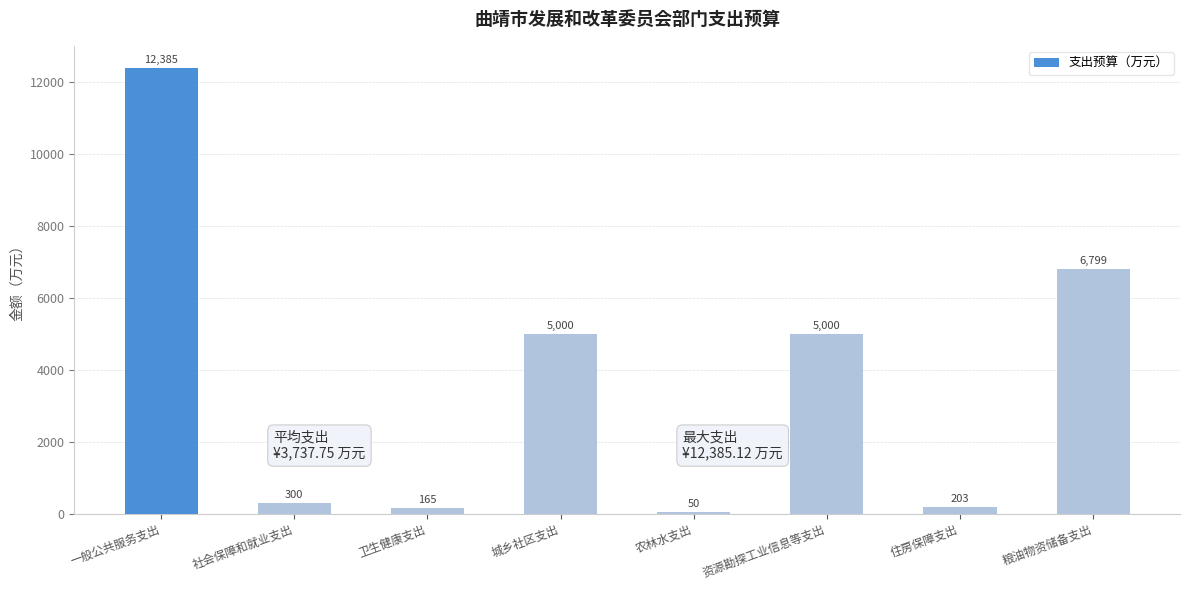

Where is the data nearest to the value 6217?

粮油物资储备支出